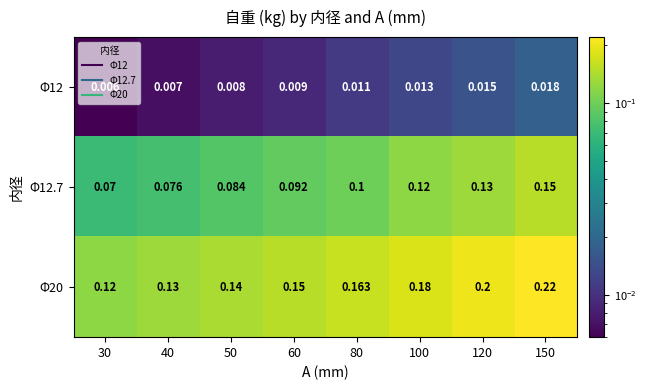

What is the total value across all series at 150?

0.4